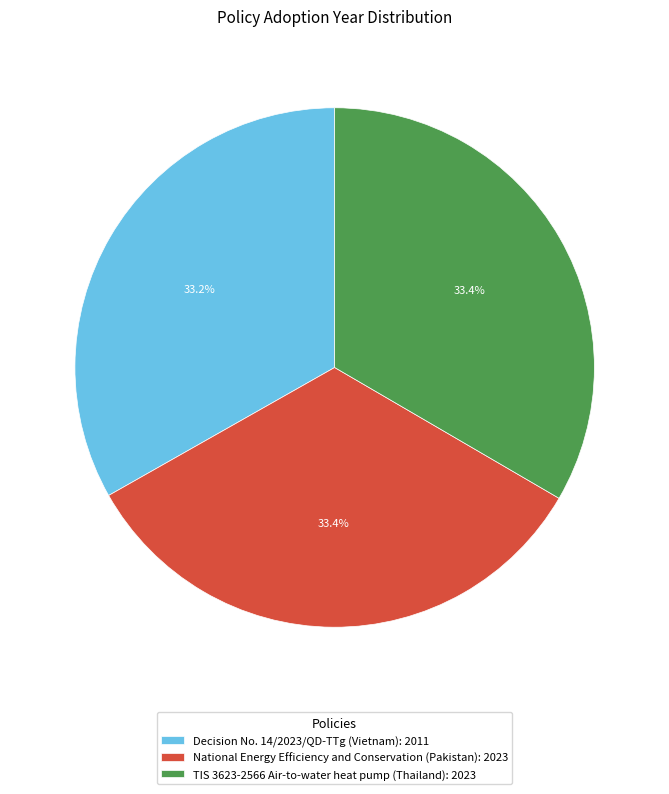

Is it true that National Energy Efficiency and Conservation (Pakistan) is 46% of the pie?

False